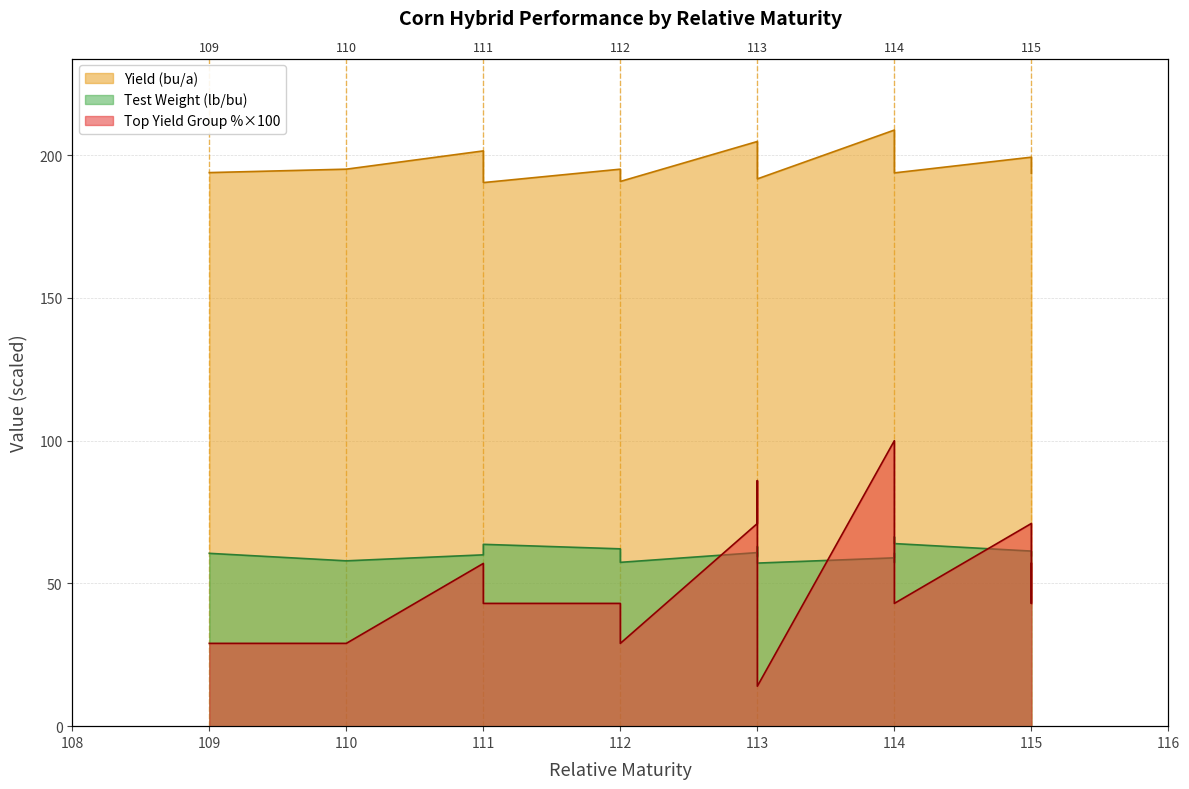

What is the value of the Top Yield Group % point at the 10th from the left?

71.0